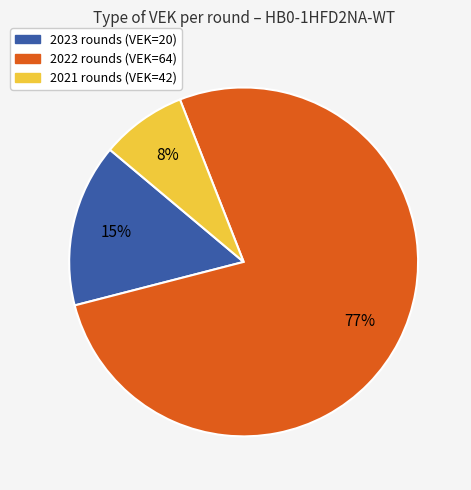

To the nearest percent, what is the difference between the largest and smallest slice percentages?

69%